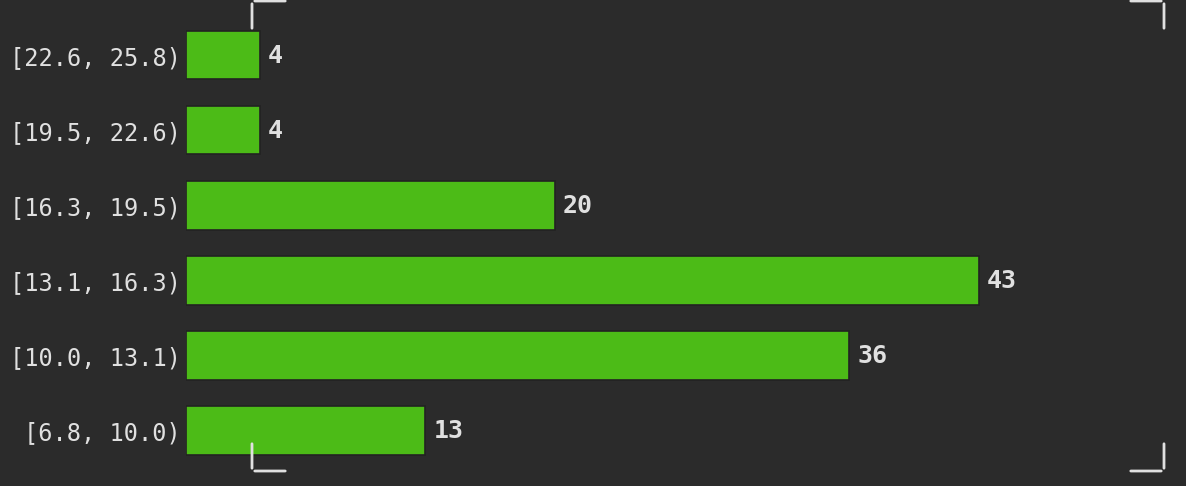

Reading top to bottom, list all the values displayed in this chart.

4	4	20	43	36	13